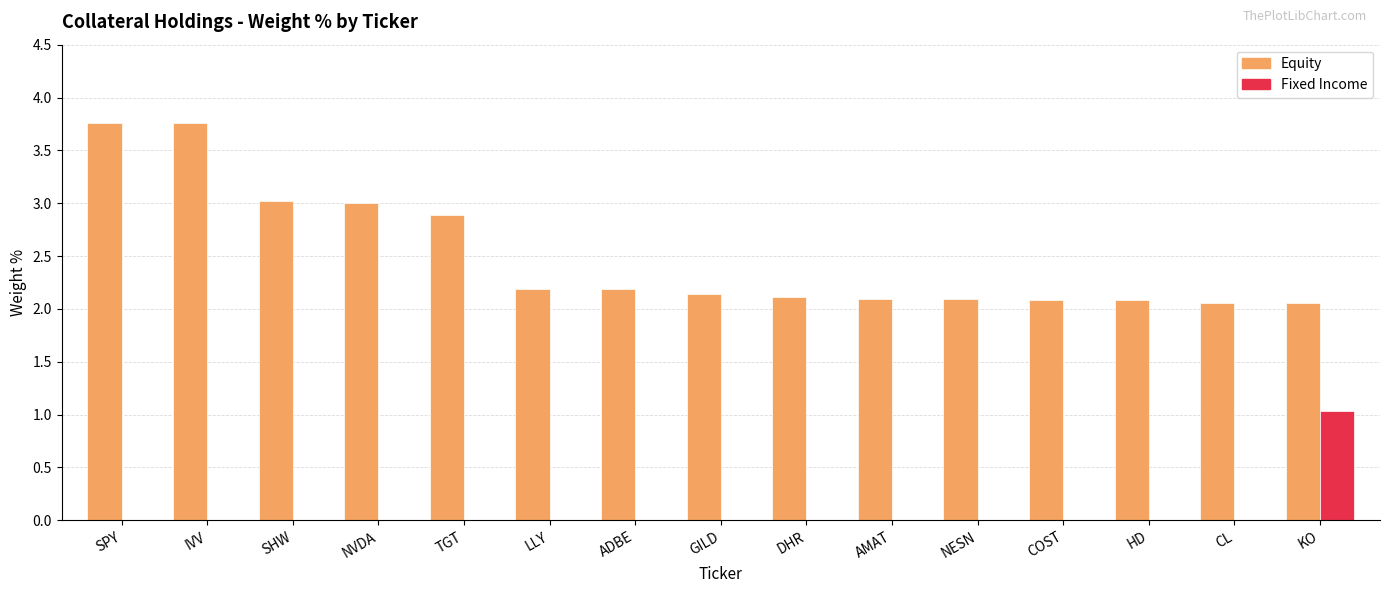

Reading left to right, list all the values displayed in this chart.

Equity: 3.8	3.8	3.0	3.0	2.9	2.2	2.2	2.1	2.1	2.1	2.1	2.1	2.1	2.1	2.1
Fixed Income: 0.0	0.0	0.0	0.0	0.0	0.0	0.0	0.0	0.0	0.0	0.0	0.0	0.0	0.0	1.0